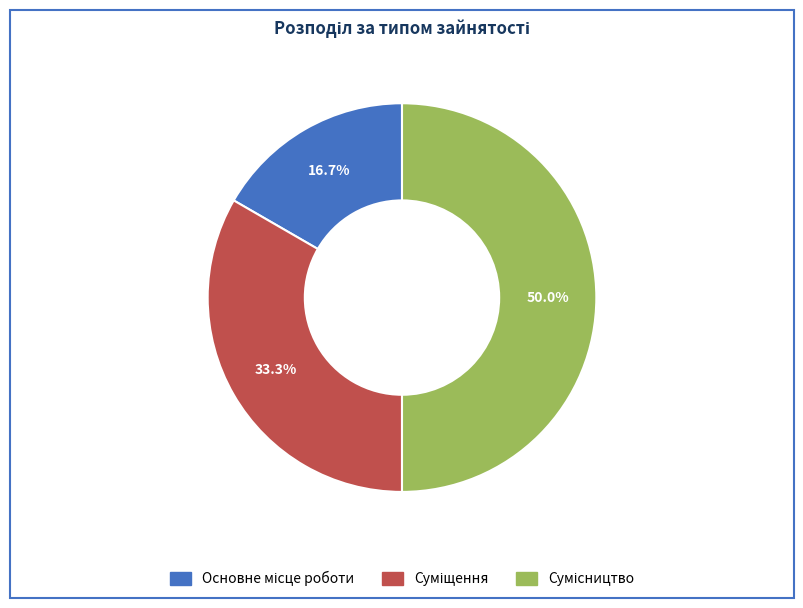

How many segments does this pie chart have?

3